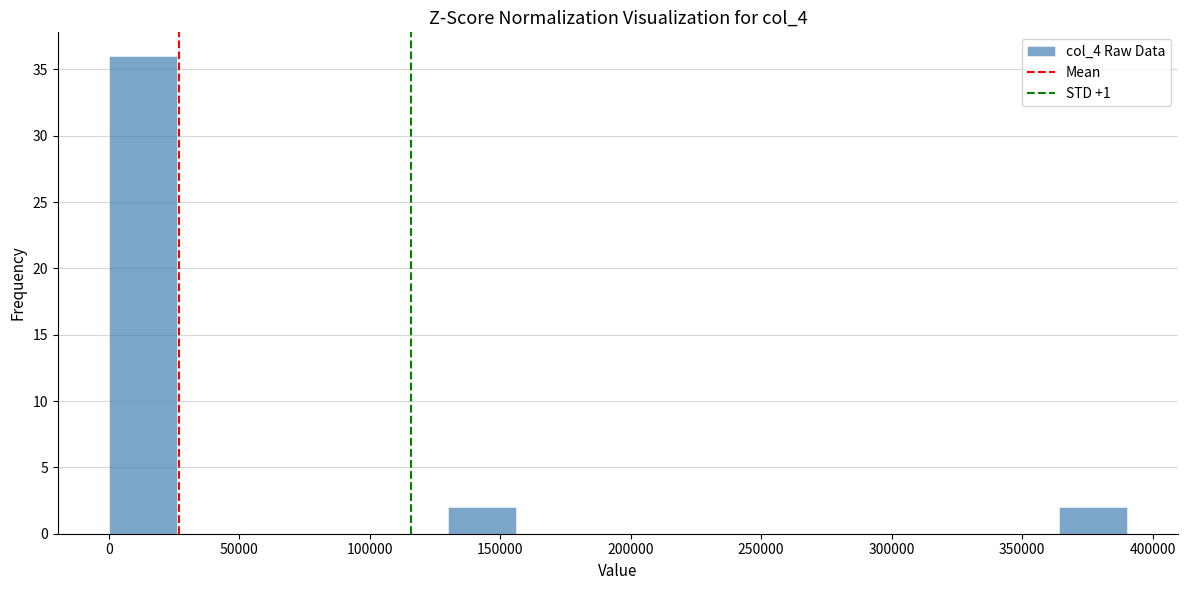

Which range on the x-axis has the tallest bar?

0 to 25000